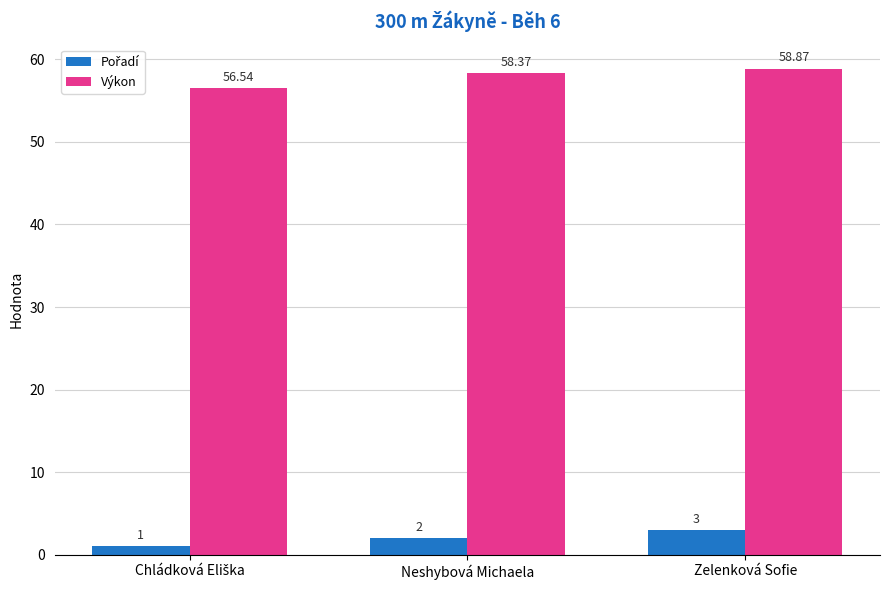

At which category does the chart reach its peak across all series?

Zelenková Sofie